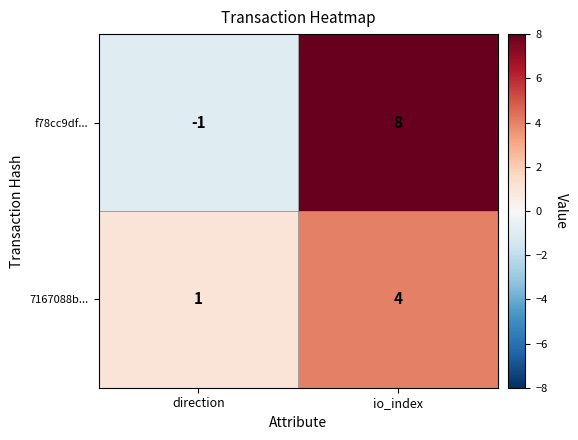

What is the approximate value of 7167088b... at io_index?

4